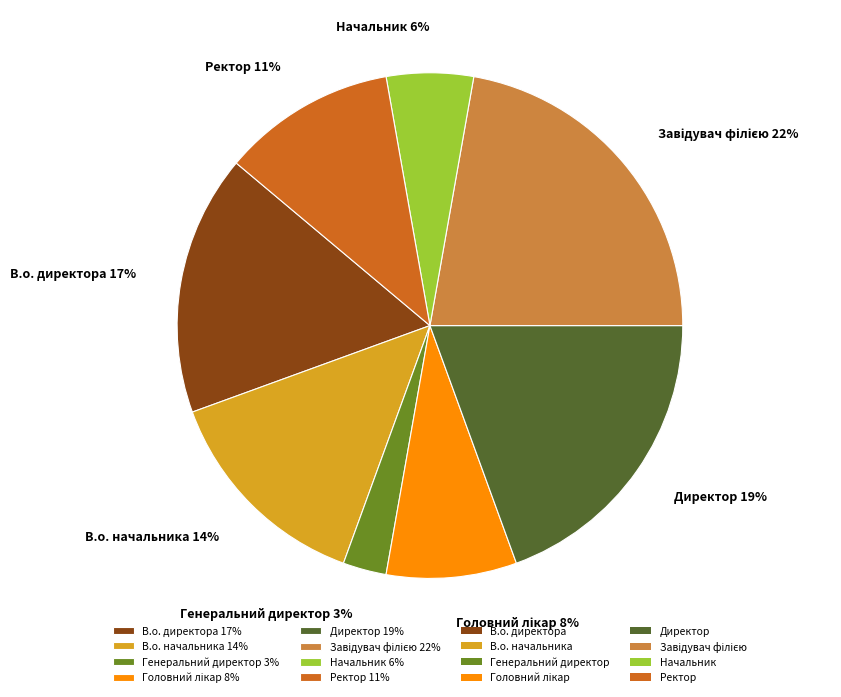

To the nearest percent, what is the average slice percentage?

12%